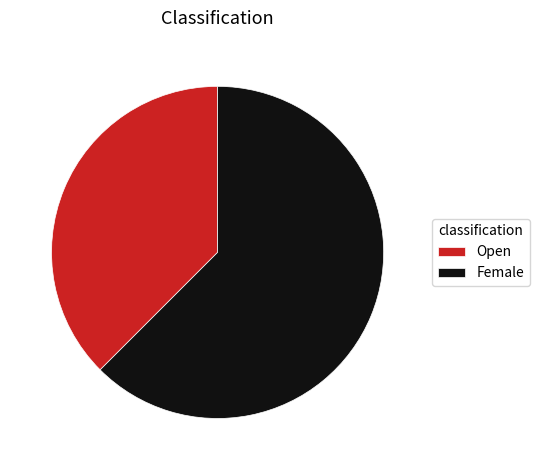

Rank the categories by value from highest to lowest.

Female, Open